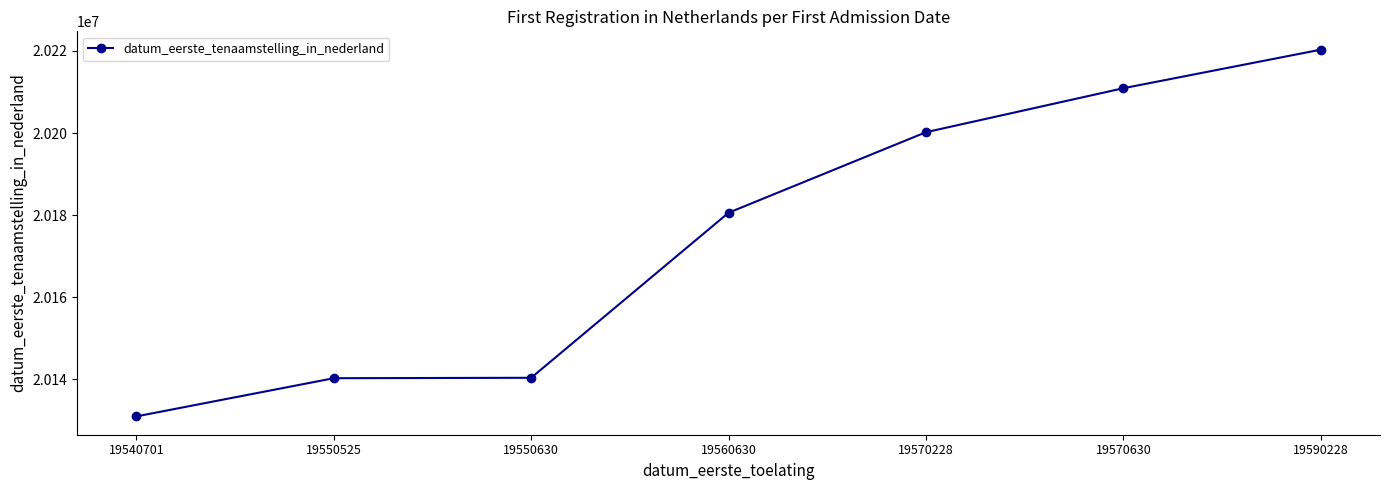

What is the change in value from 19540701 to 19590228?

+89301